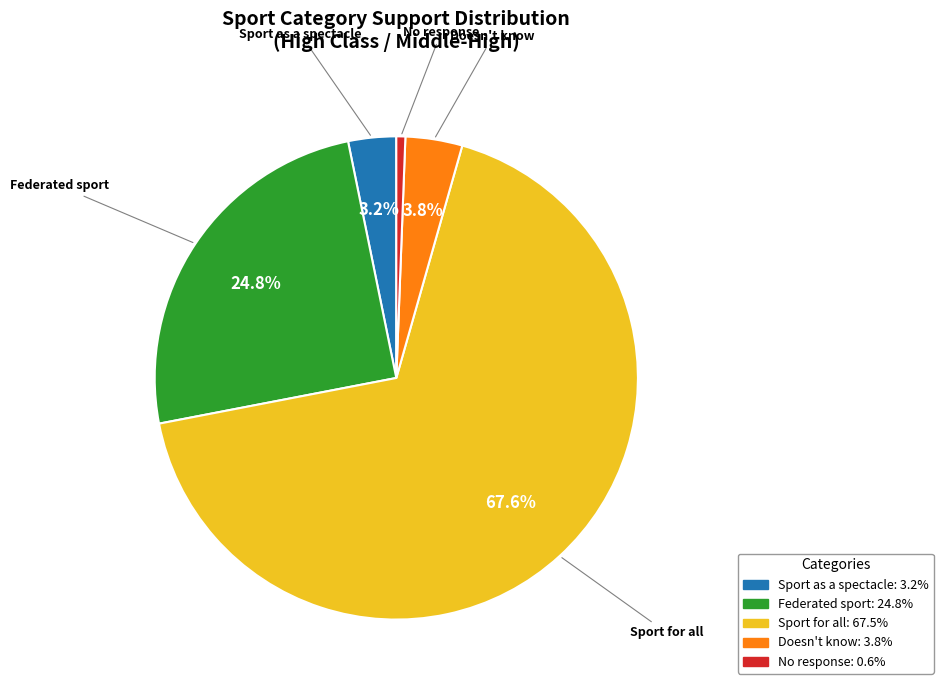

To the nearest percent, what is the combined percentage of No response and Doesn't know?

4%